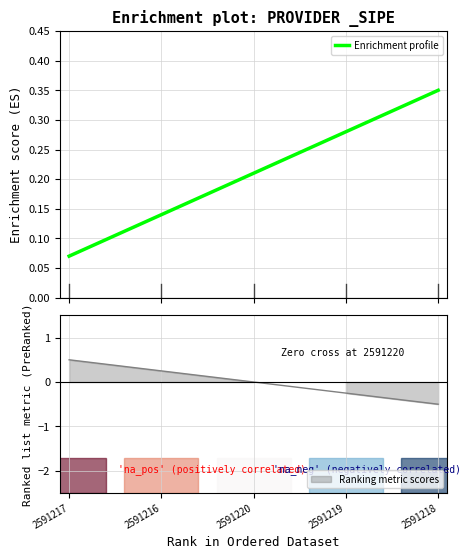

The chart shows a value of 0.2 at 2591216. True or false?

False